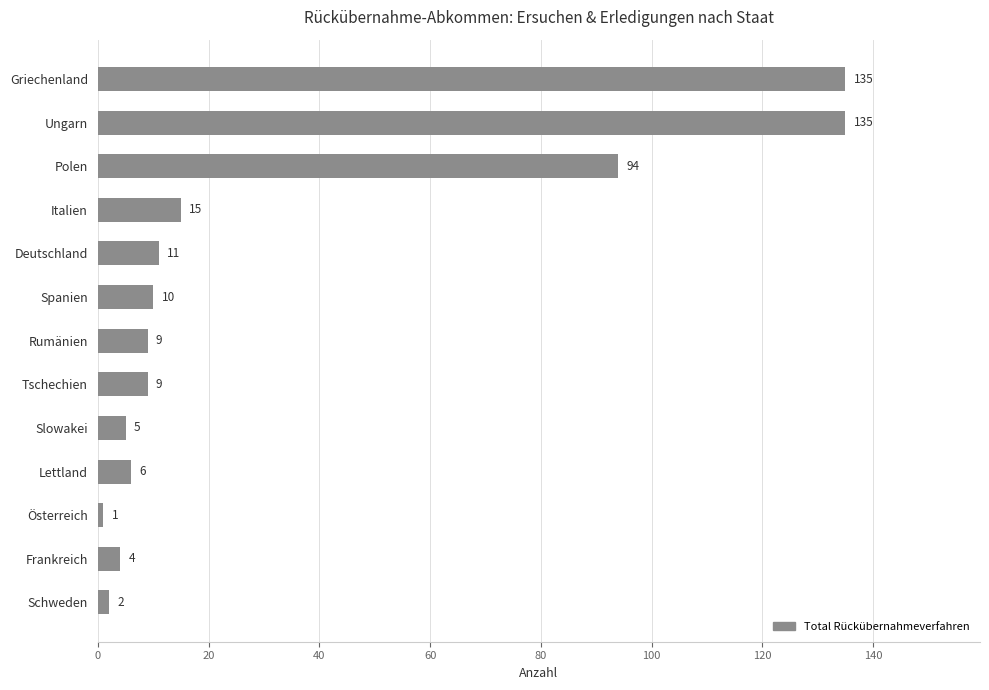

What is the label of the 1st bar from the bottom?

Schweden